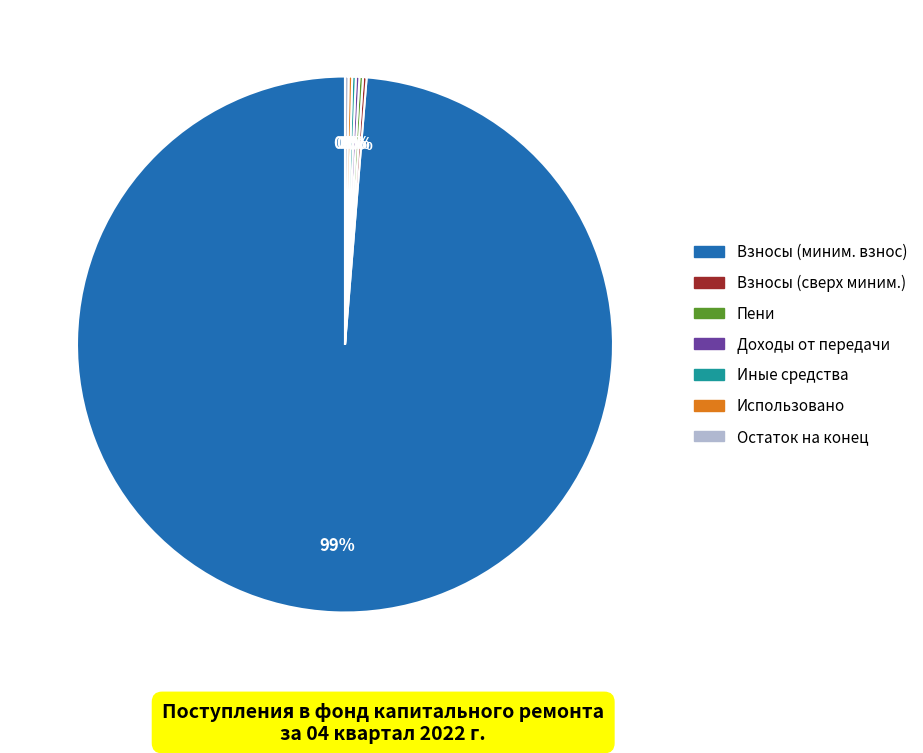

Is there any slice that represents more than half of the pie?

Yes